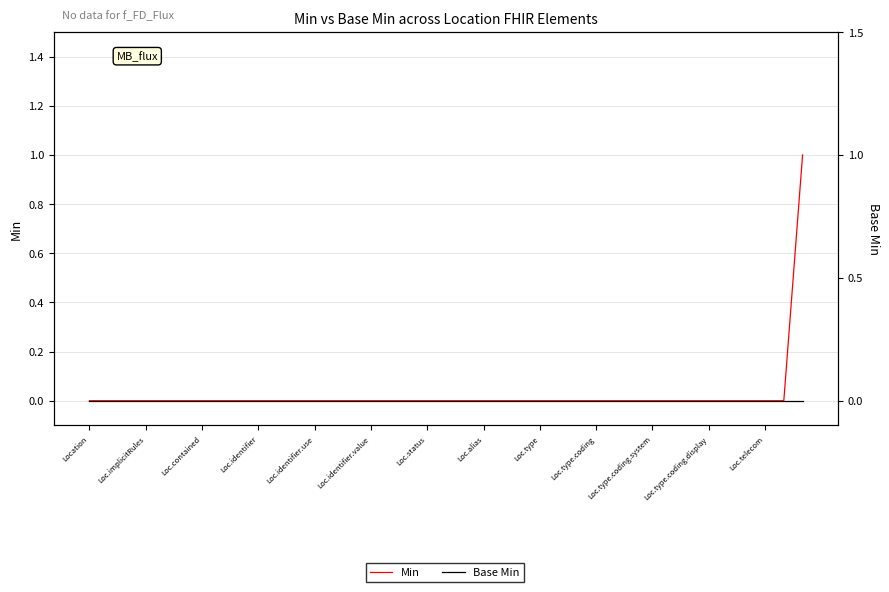

True or false: Base Min and Min cross at least once.

False